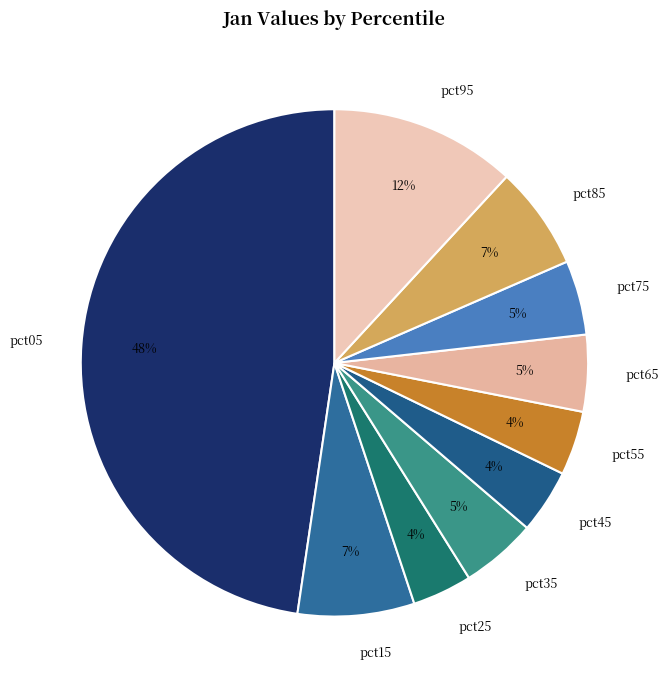

Do pct95 and pct15 together represent more than half of the pie?

No